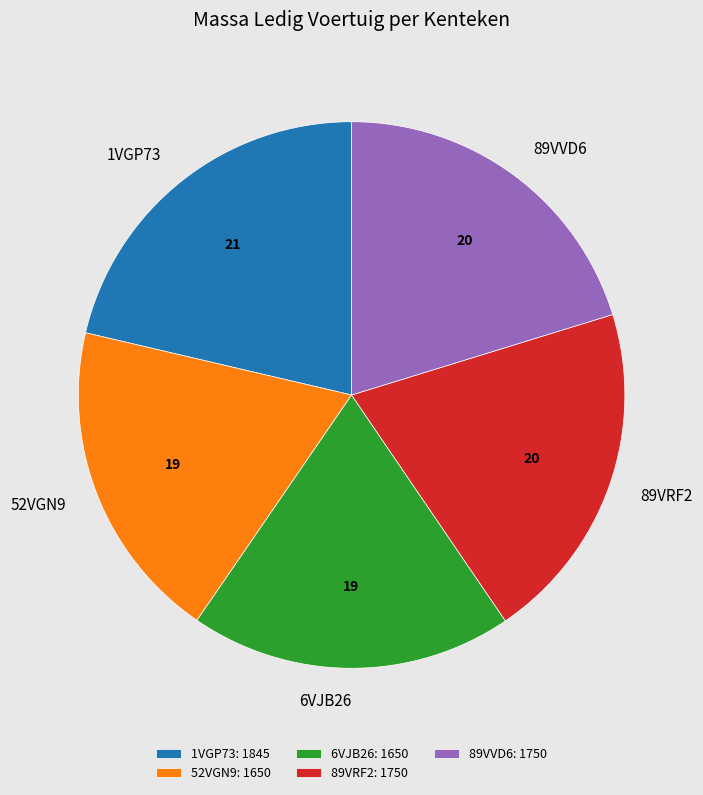

Is there a majority slice in this chart?

No